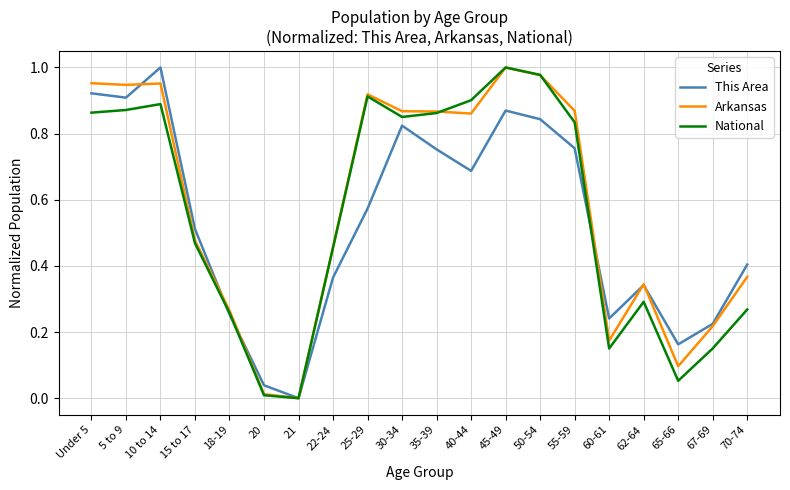

At which category is the sum across all series the highest?

45-49